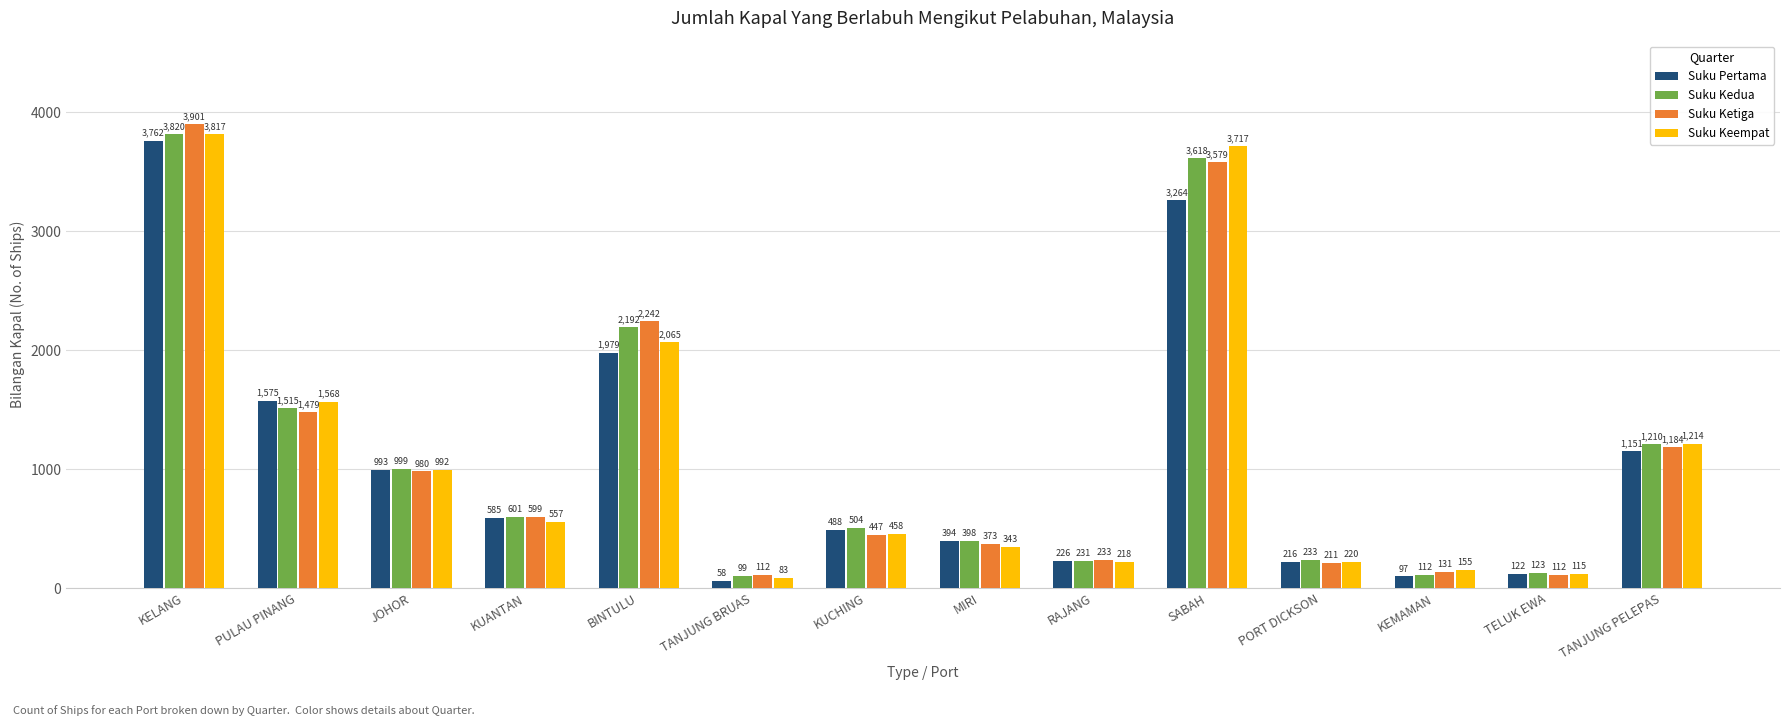

Which series has the widest spread of values?

Suku Ketiga